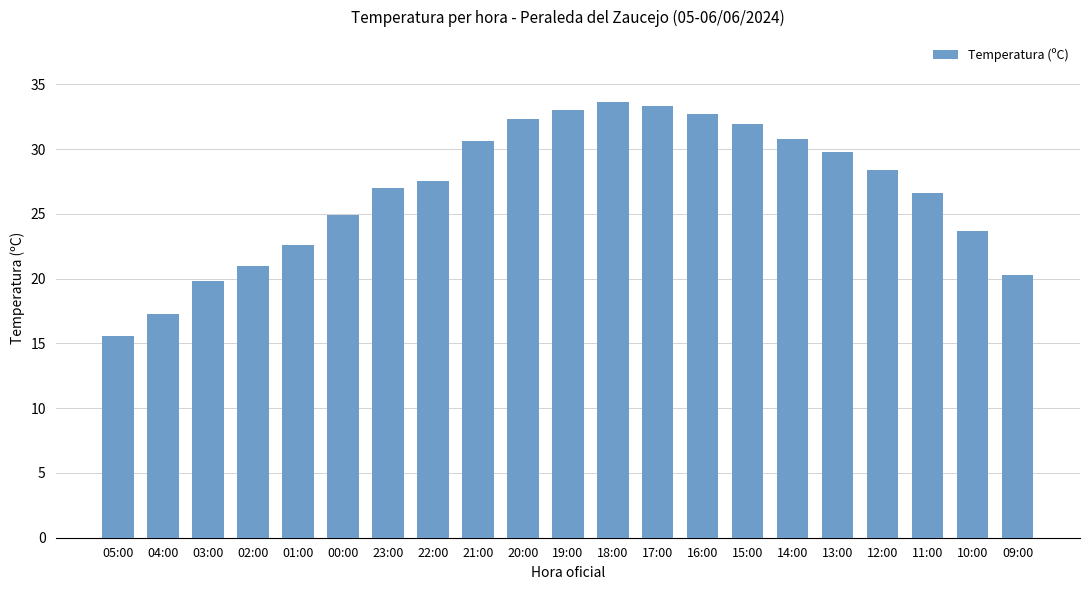

Reading right to left, extract all data points from this chart.

09:00=20.3	10:00=23.7	11:00=26.6	12:00=28.4	13:00=29.8	14:00=30.8	15:00=31.9	16:00=32.7	17:00=33.3	18:00=33.6	19:00=33.0	20:00=32.3	21:00=30.6	22:00=27.5	23:00=27.0	00:00=24.9	01:00=22.6	02:00=21.0	03:00=19.8	04:00=17.3	05:00=15.6